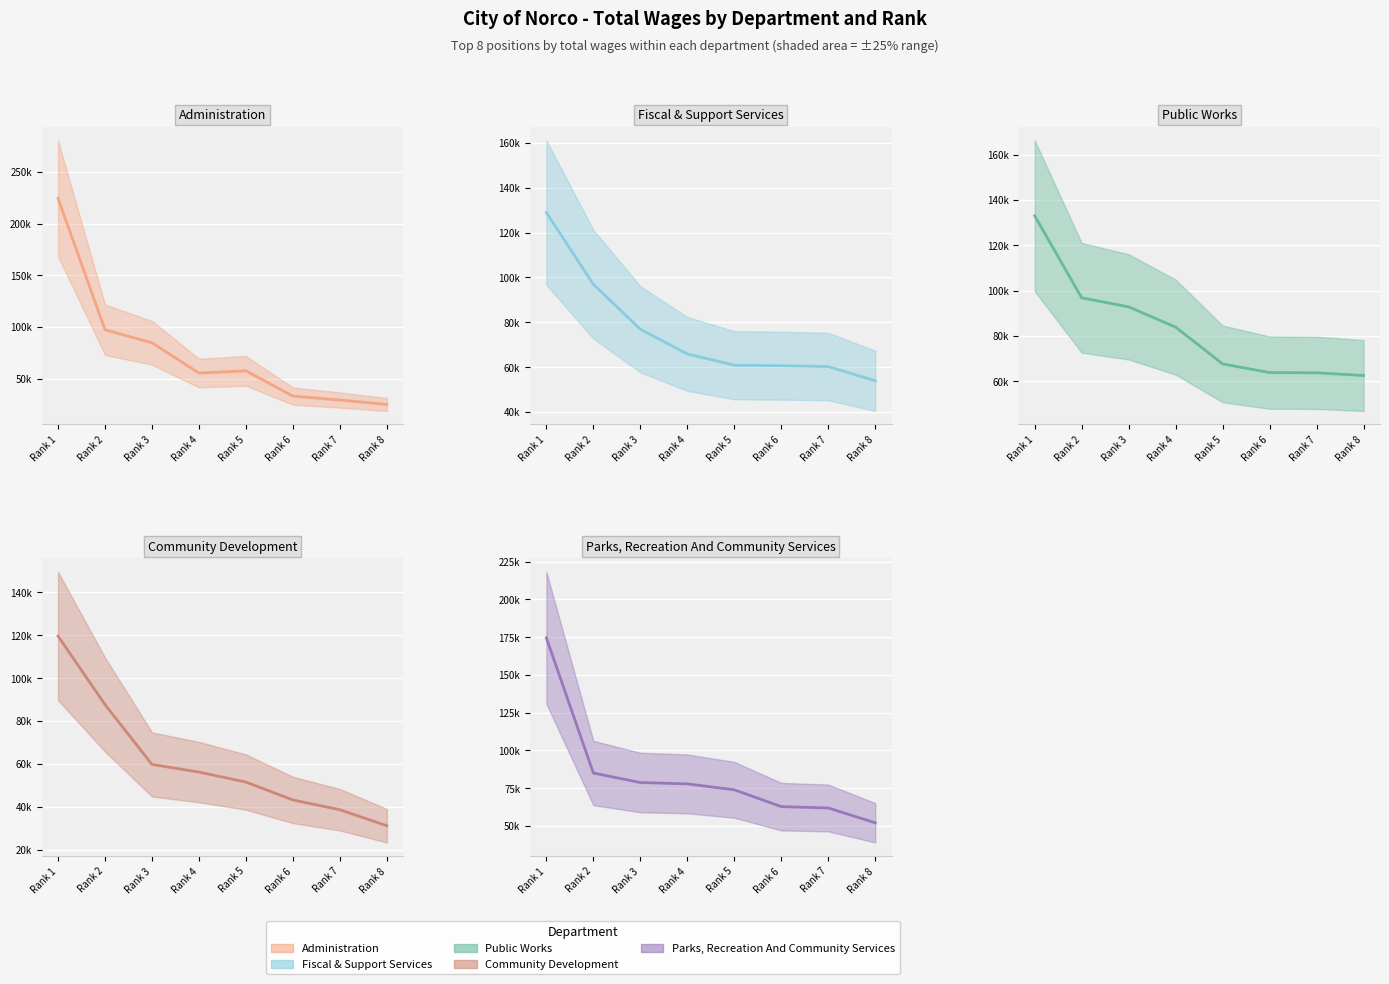

True or false: Fiscal & Support Services (wages) has more than 0 interior local peaks.

False